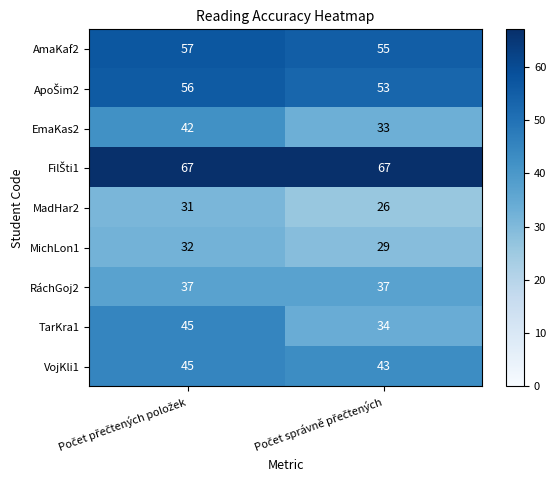

What is the highest value of the MichLon1 series?

32